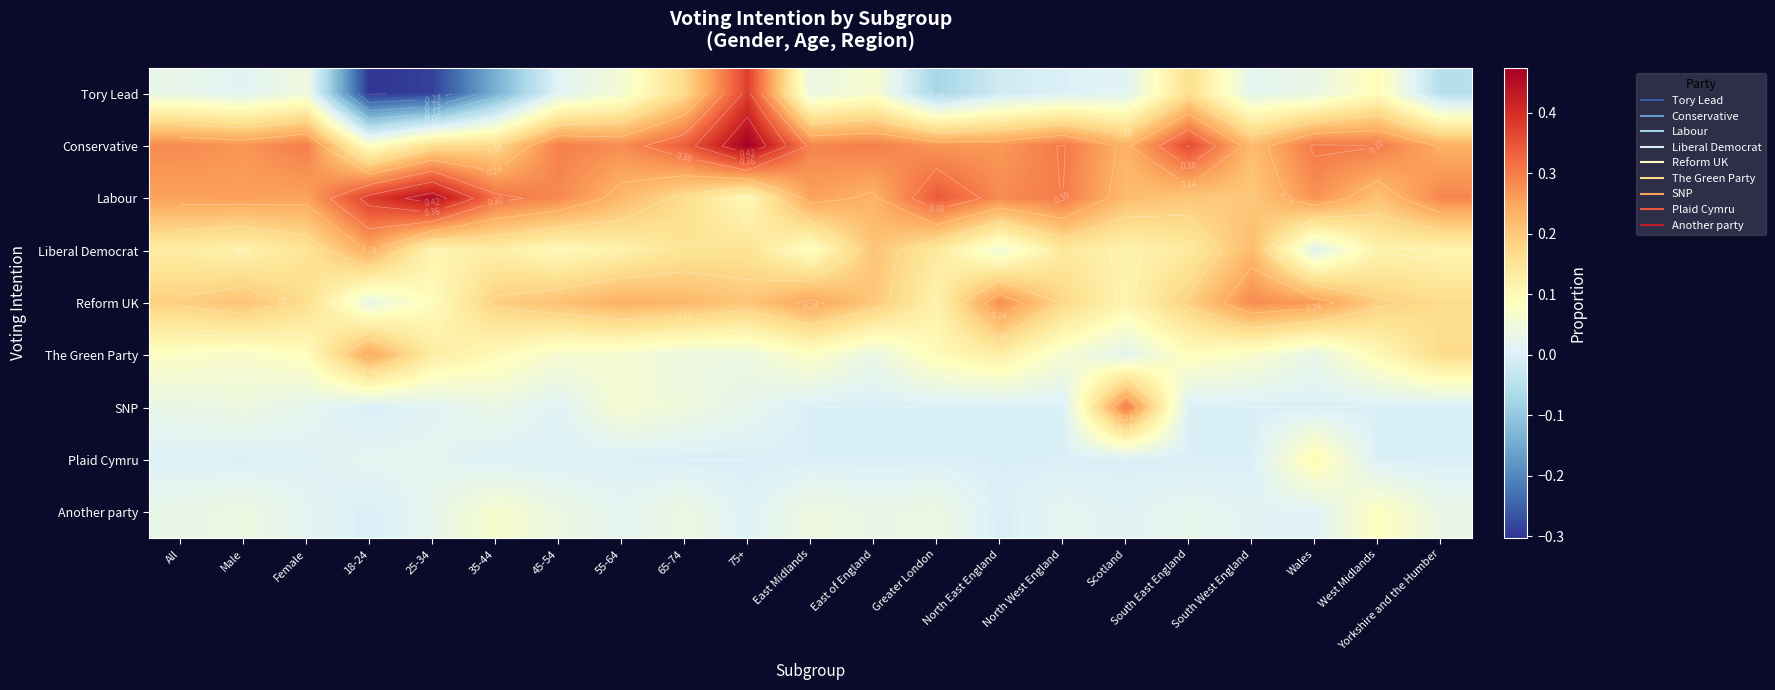

Which category has the highest value across all series?

75+